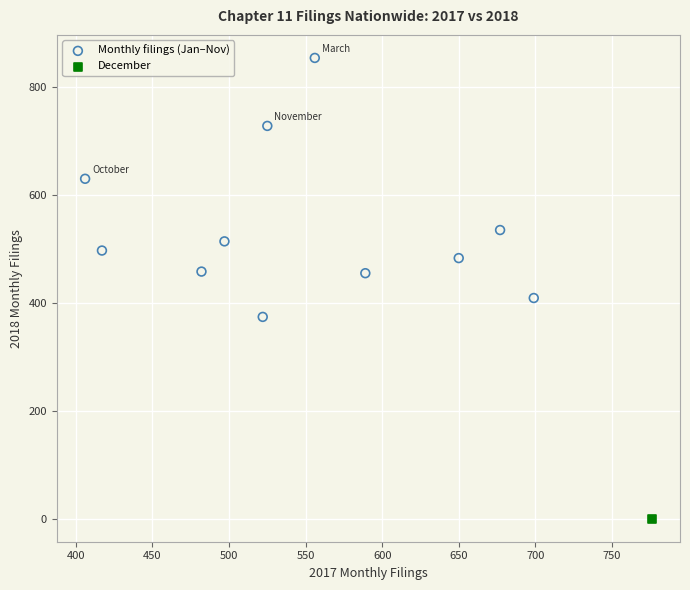

What are all the series names shown in the legend?

Monthly filings (Jan–Nov), December